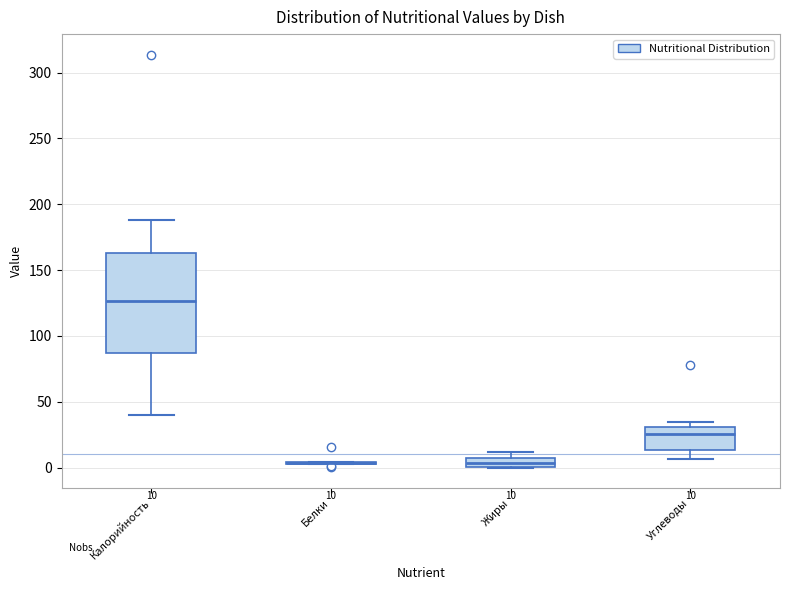

Which box is the tallest, from its lower edge to its upper edge?

Калорийность